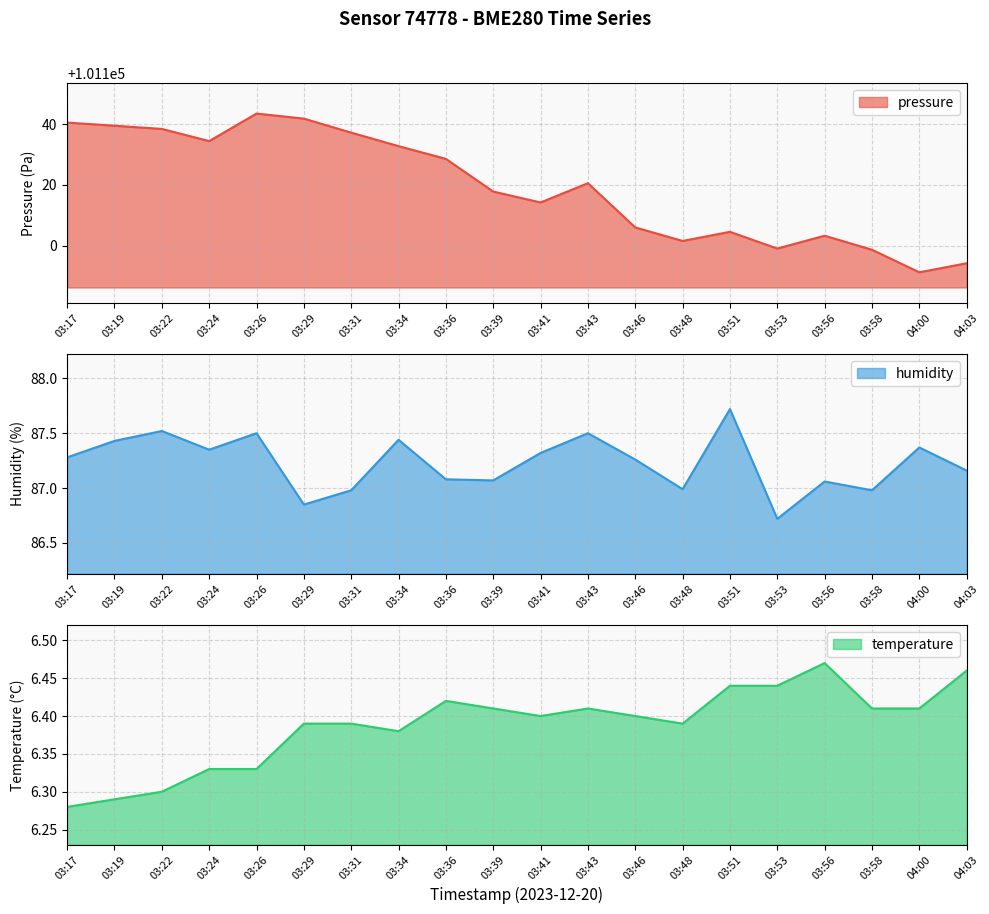

What is the approximate value of pressure at 03:51?

101104.5